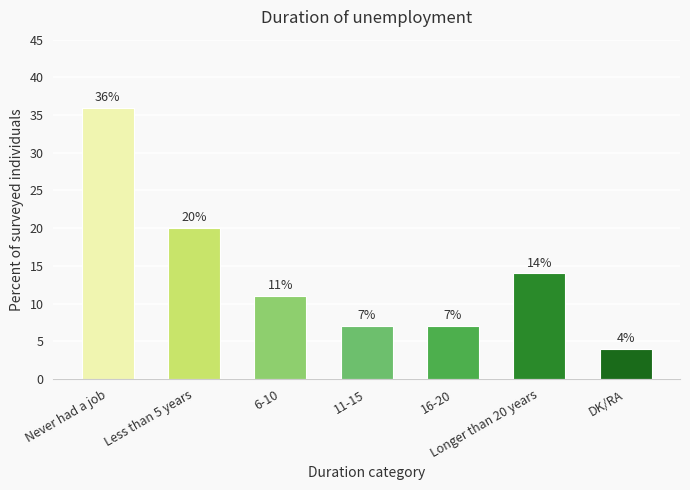

Does the chart contain stacked bars?

No